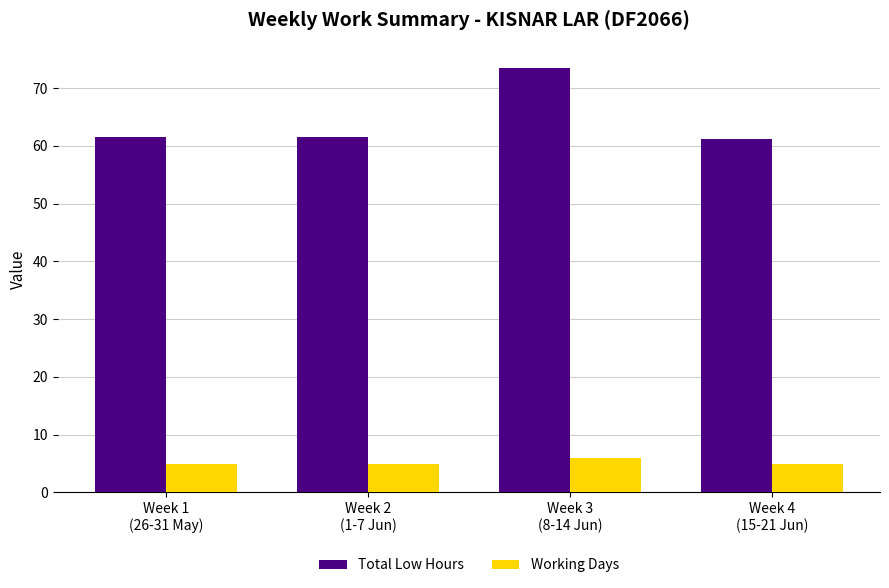

How many bars are there in total?

8